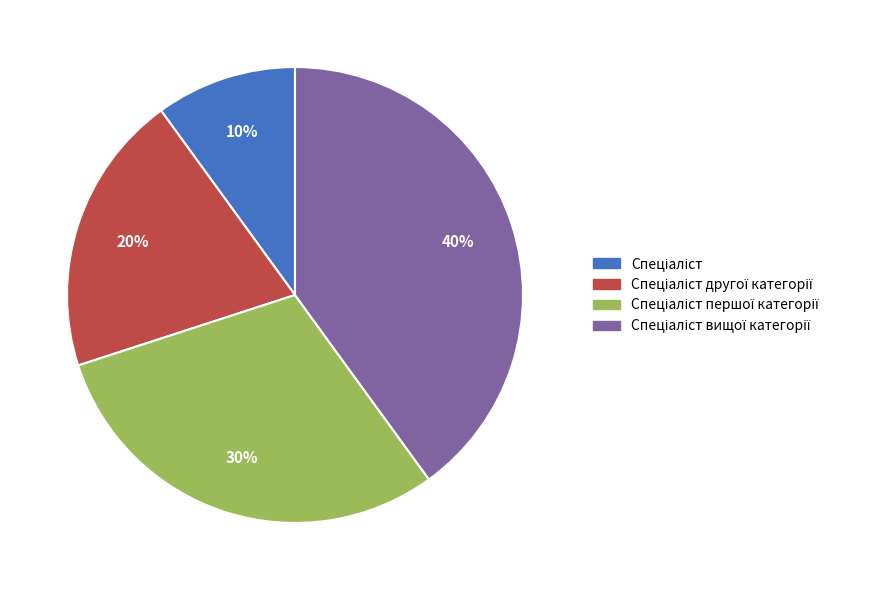

To the nearest percent, what is the difference between the largest and smallest slice percentages?

30%